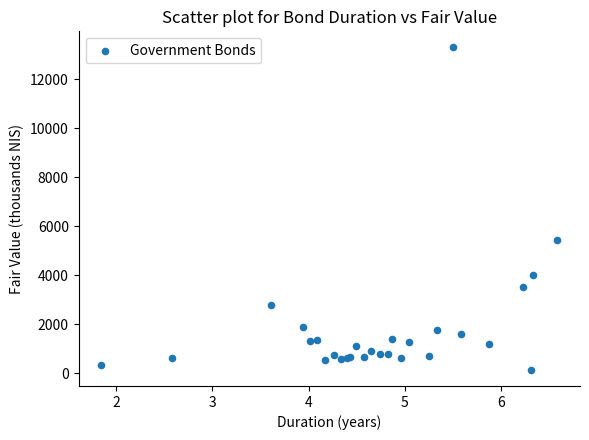

What Y value in the scatter plot is closest to 6715?

5438.6